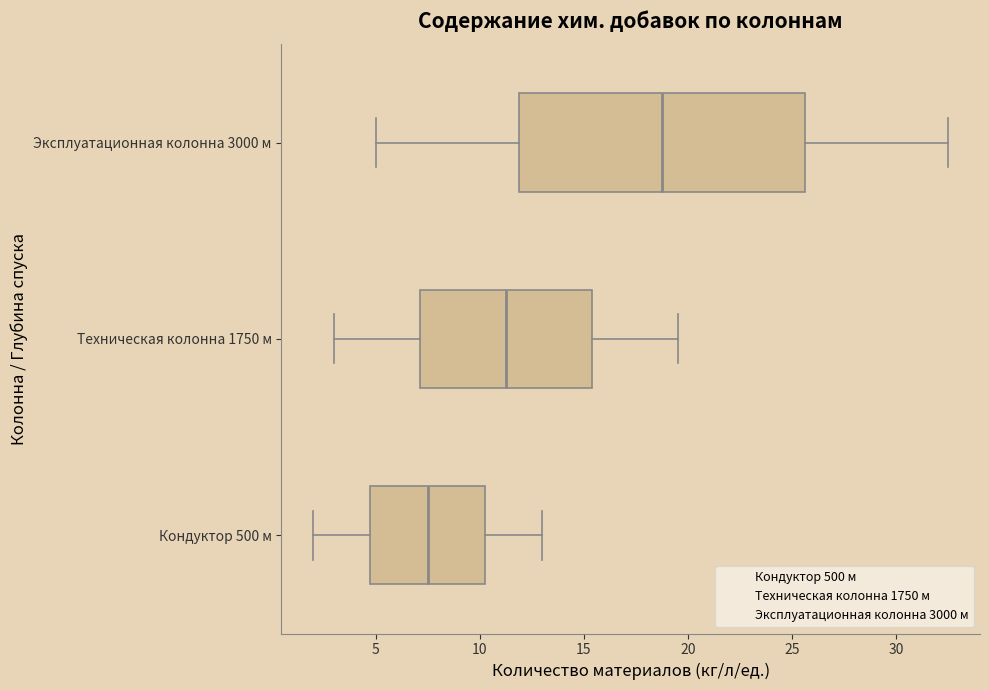

Which box is the widest, from its left edge to its right edge?

Эксплуатационная колонна 3000 м